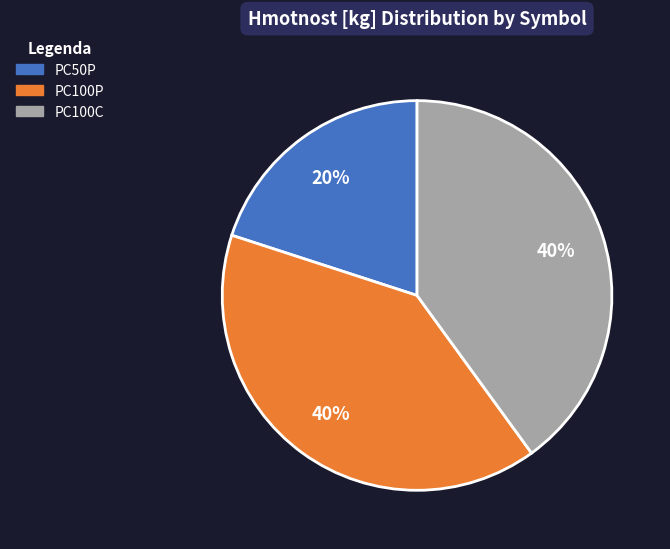

True or false: PC100C accounts for 40% of the total.

True